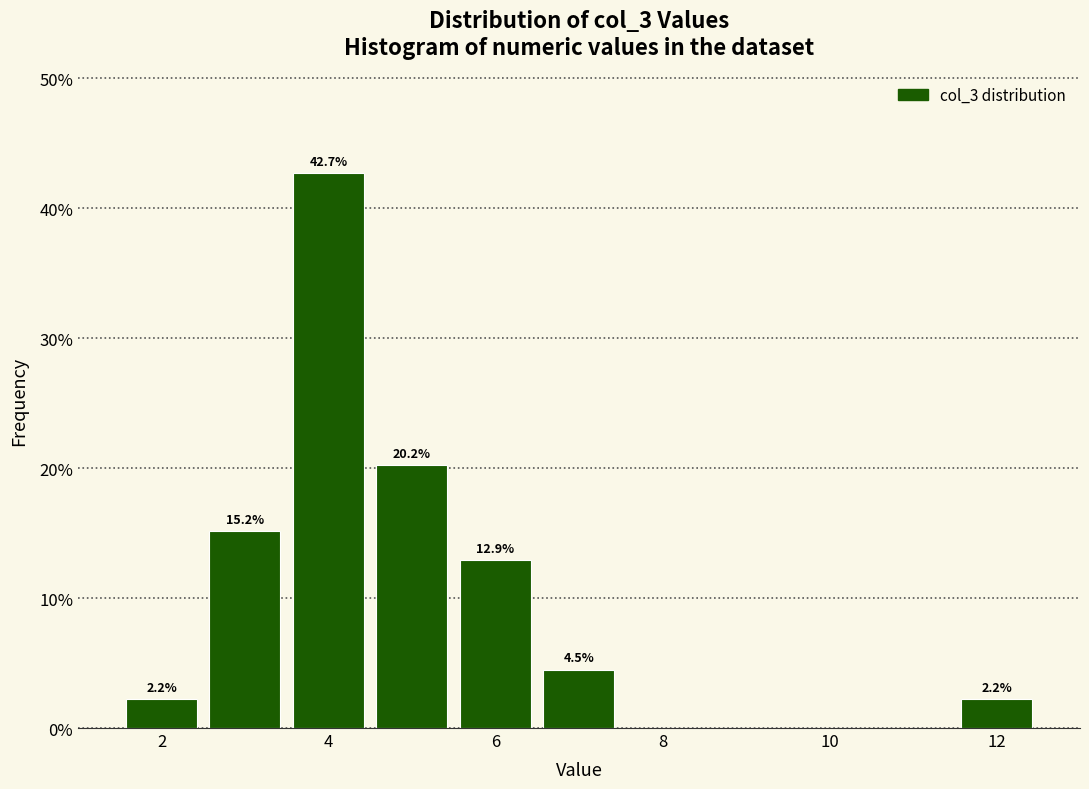

Over which range of the x-axis is the bar tallest?

3.5 to 4.5